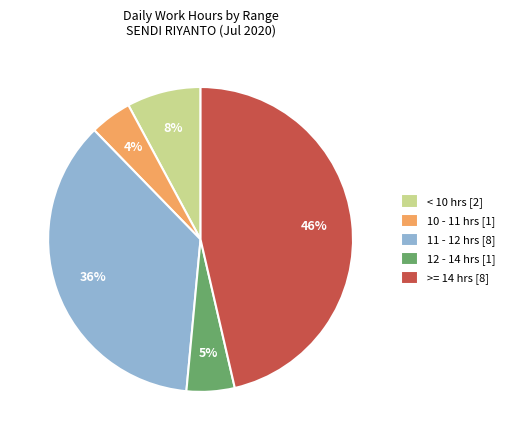

To the nearest percent, what portion does 12 - 14 hrs [1] represent?

5%